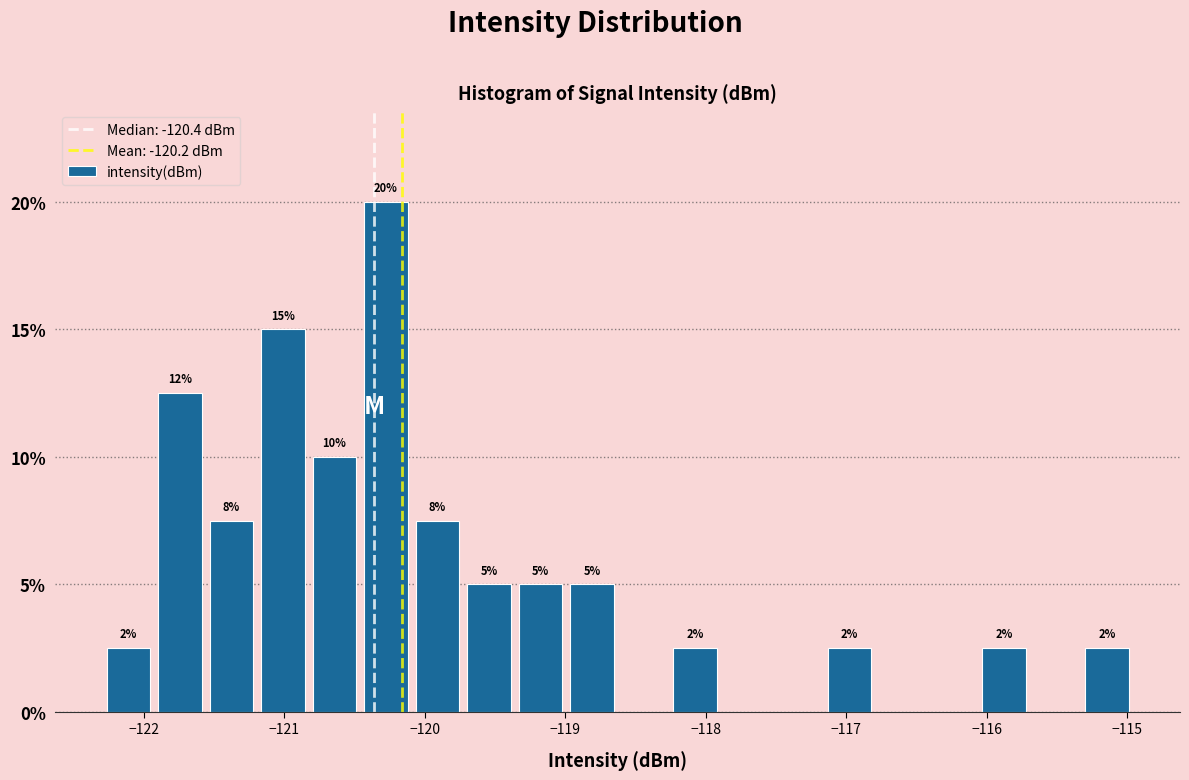

Around what value on the x-axis is the tallest bar? Give the approximate position of its centre, as read against the axis.

-120.3